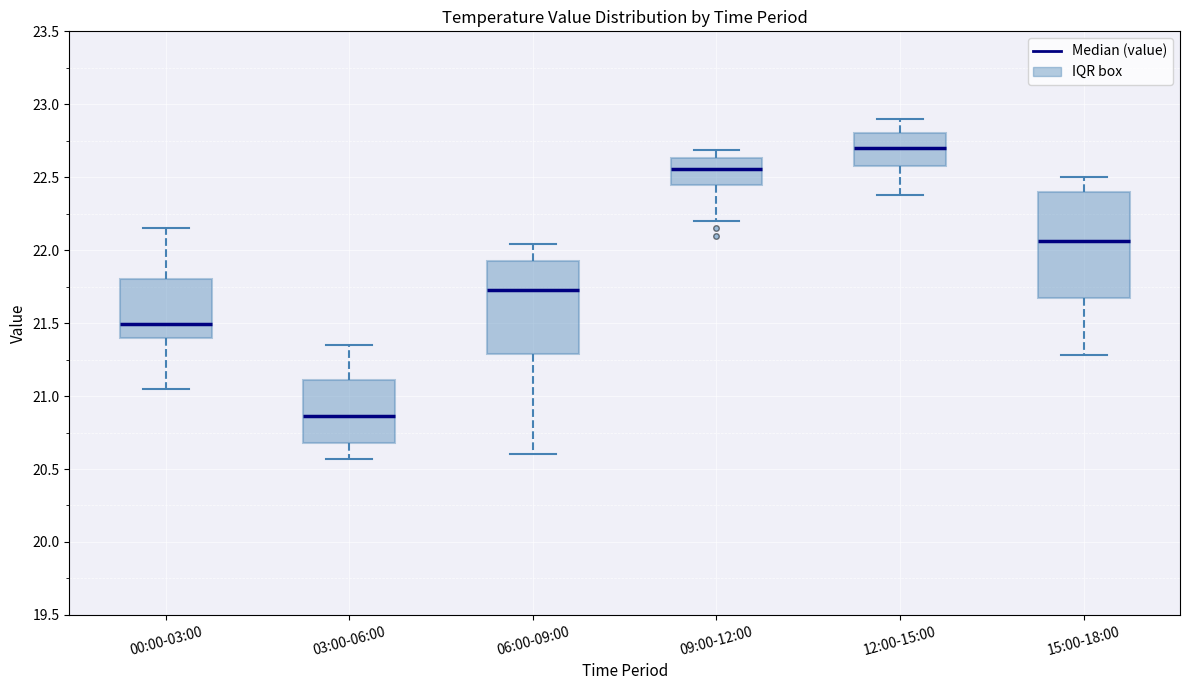

Reading left to right, read every box against the y-axis: the position of its median line, the range the box covers, and the ends of its whiskers. The values are not printed on the chart, so give them approximately, as read against the axis.

00:00-03:00: median 21.50, box 21.40 to 21.80, whiskers 21.05 to 22.15
03:00-06:00: median 20.85, box 20.70 to 21.10, whiskers 20.55 to 21.35
06:00-09:00: median 21.75, box 21.30 to 21.95, whiskers 20.60 to 22.05
09:00-12:00: median 22.55, box 22.45 to 22.65, whiskers 22.20 to 22.70
12:00-15:00: median 22.70, box 22.60 to 22.80, whiskers 22.40 to 22.90
15:00-18:00: median 22.05, box 21.65 to 22.40, whiskers 21.30 to 22.50